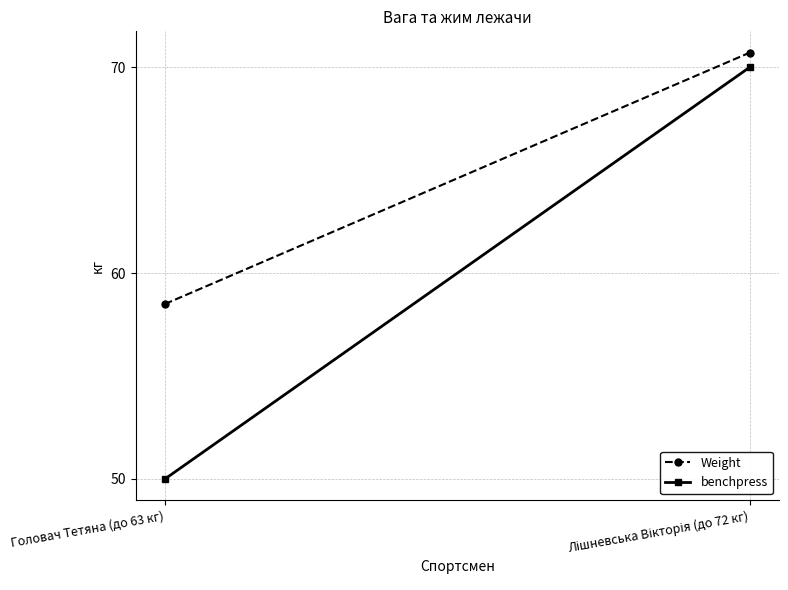

Reading right to left, list all the values displayed in this chart.

Weight: 70.7	58.5
benchpress: 70.0	50.0